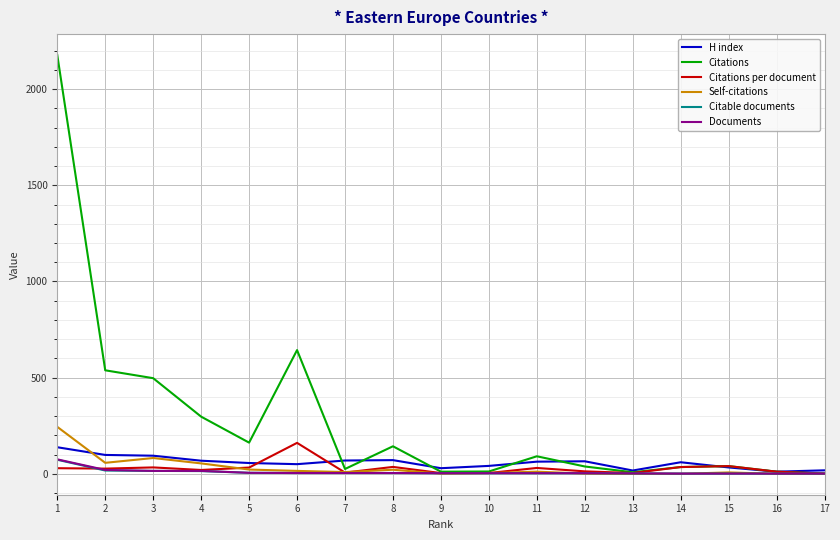

Which series has the largest range (max minus min)?

Citations